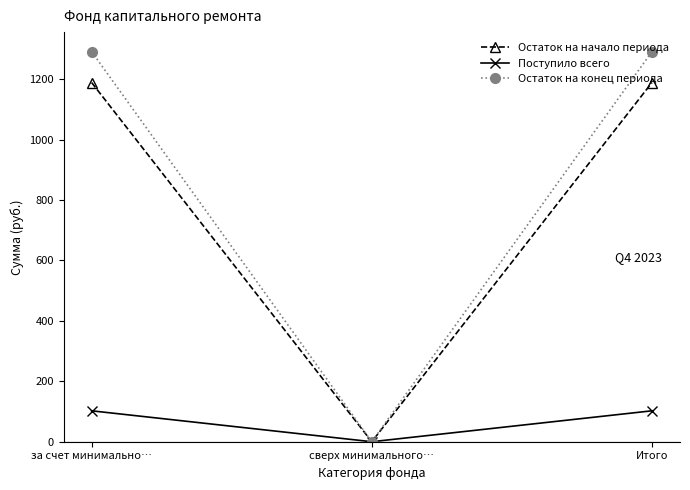

What is the total value across all series at Итого?

2582.2